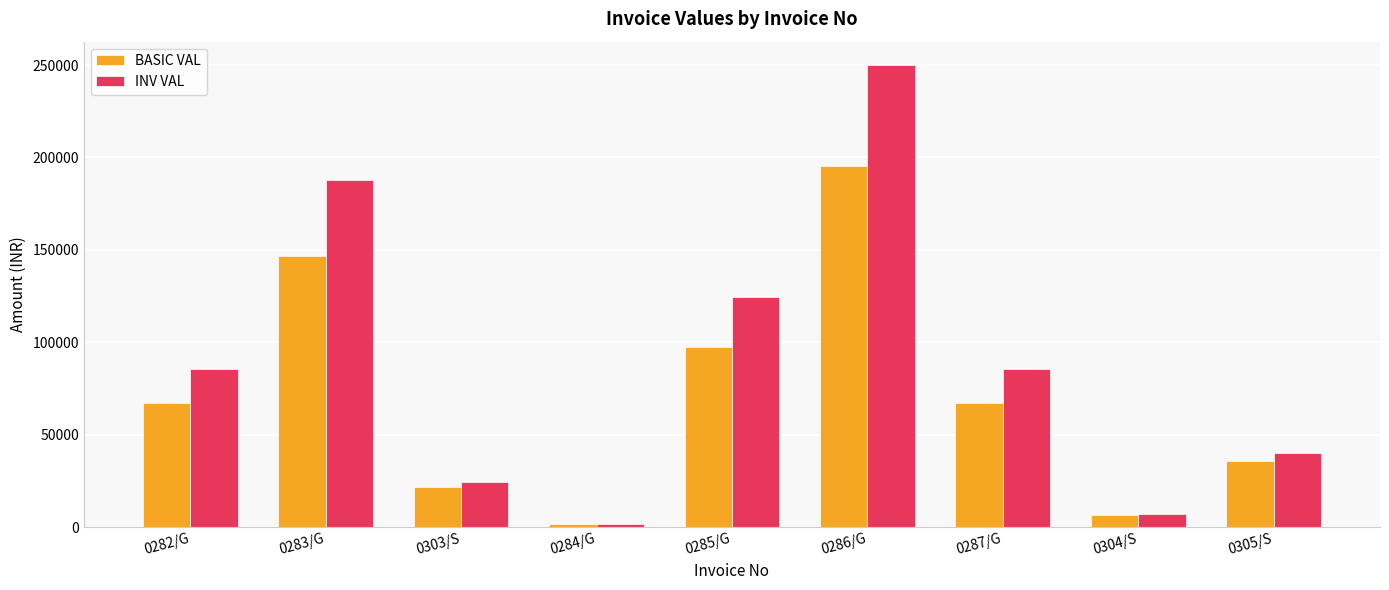

At which category is the sum across all series the highest?

0286/G